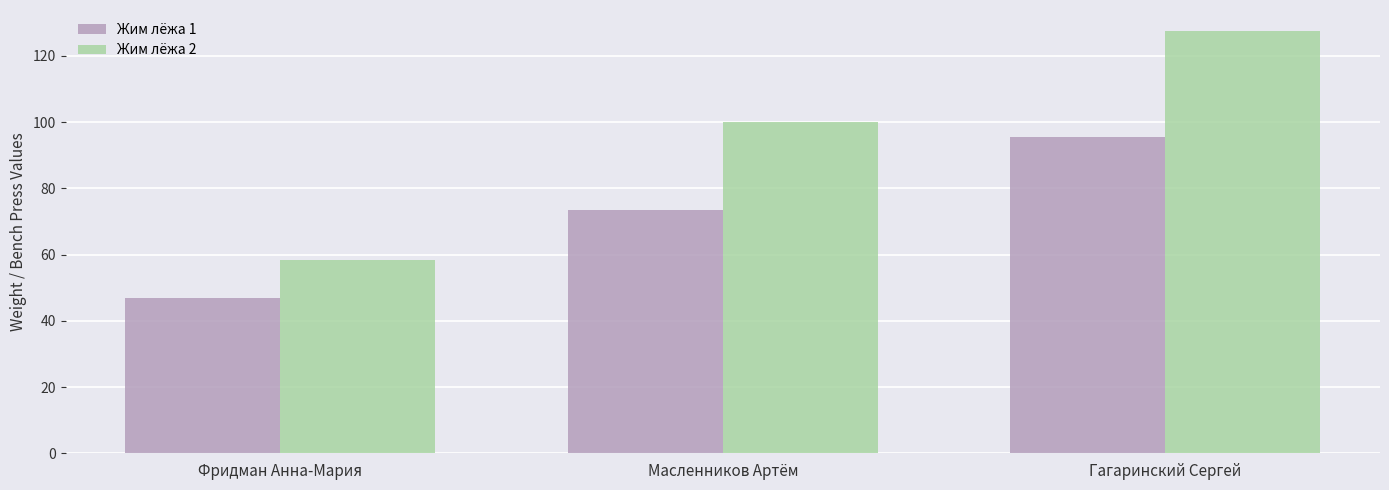

The Жим лёжа 2 series shows 58.5 at Фридман Анна-Мария. True or false?

True